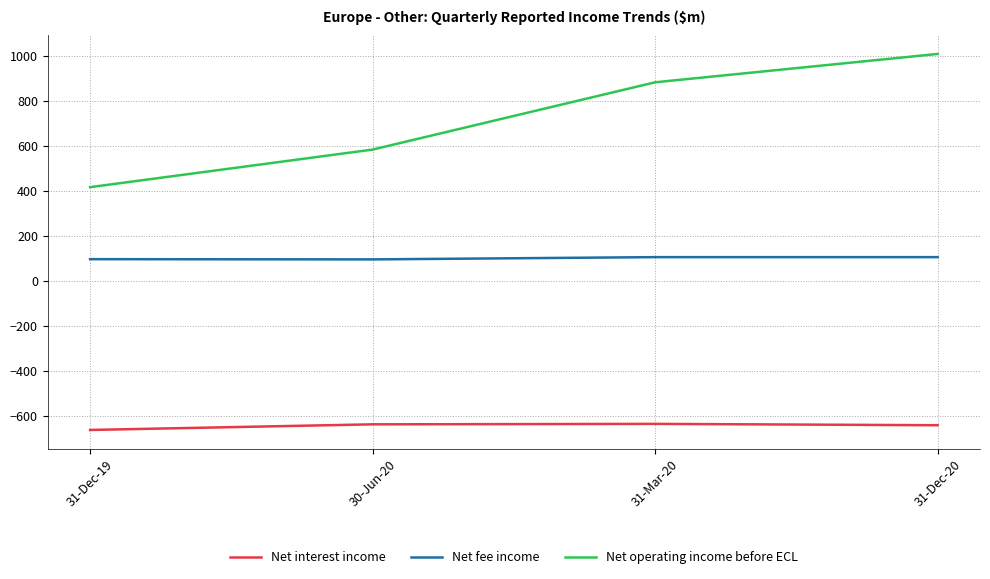

The value of Net interest income at 31-Mar-20 is -365. True or false?

False